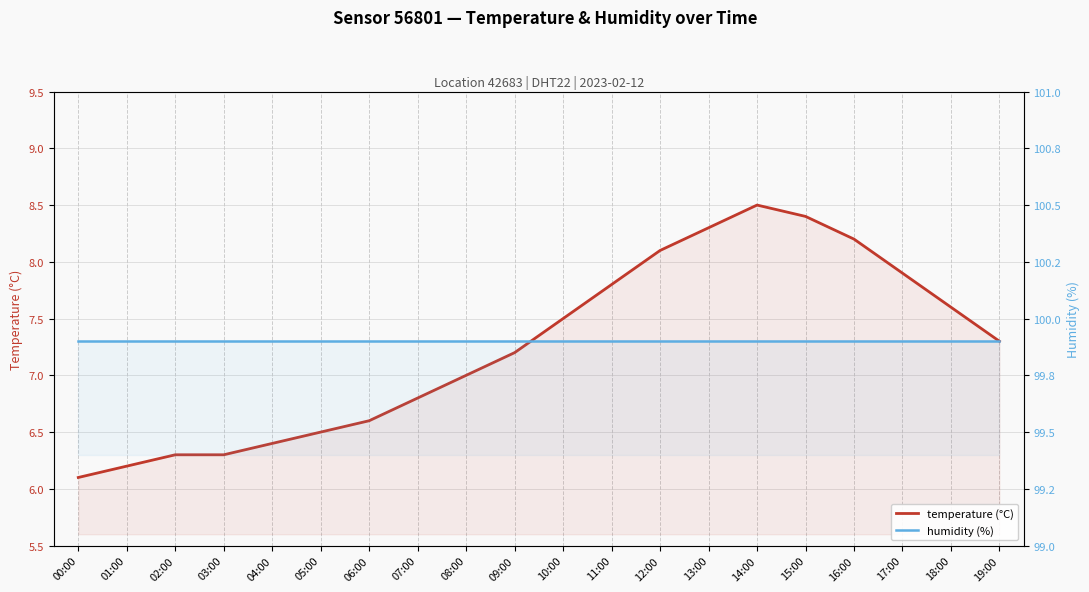

Which series has the largest total across all categories?

humidity